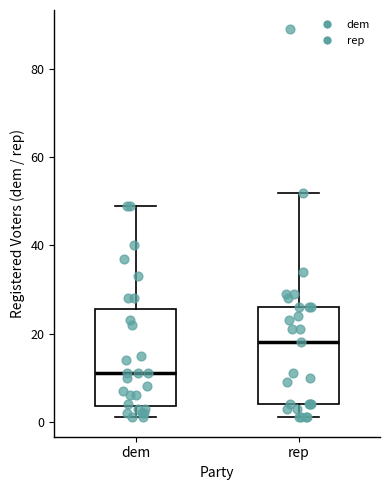

Which box's median line is the highest?

rep